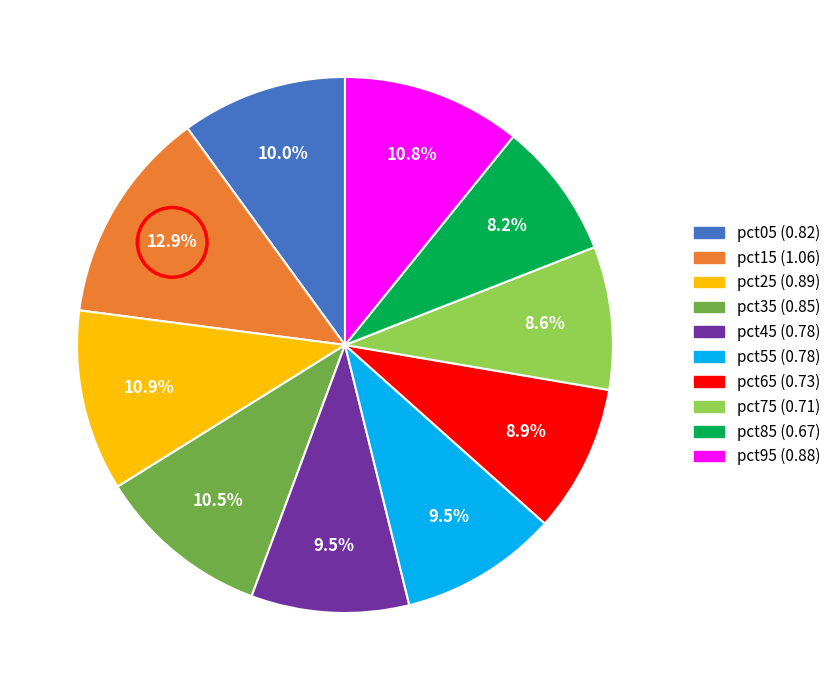

True or false: pct65 accounts for 9% of the total.

True